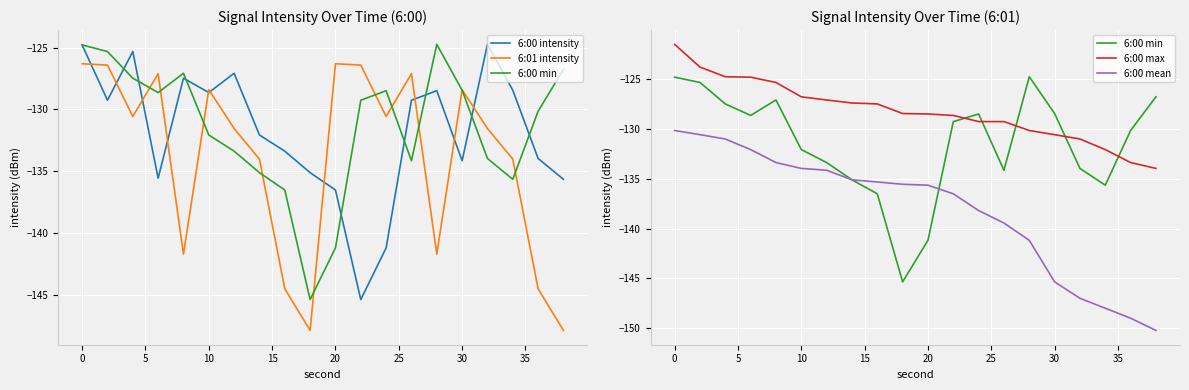

How many interior local peaks does the 6:01 intensity series have?

5